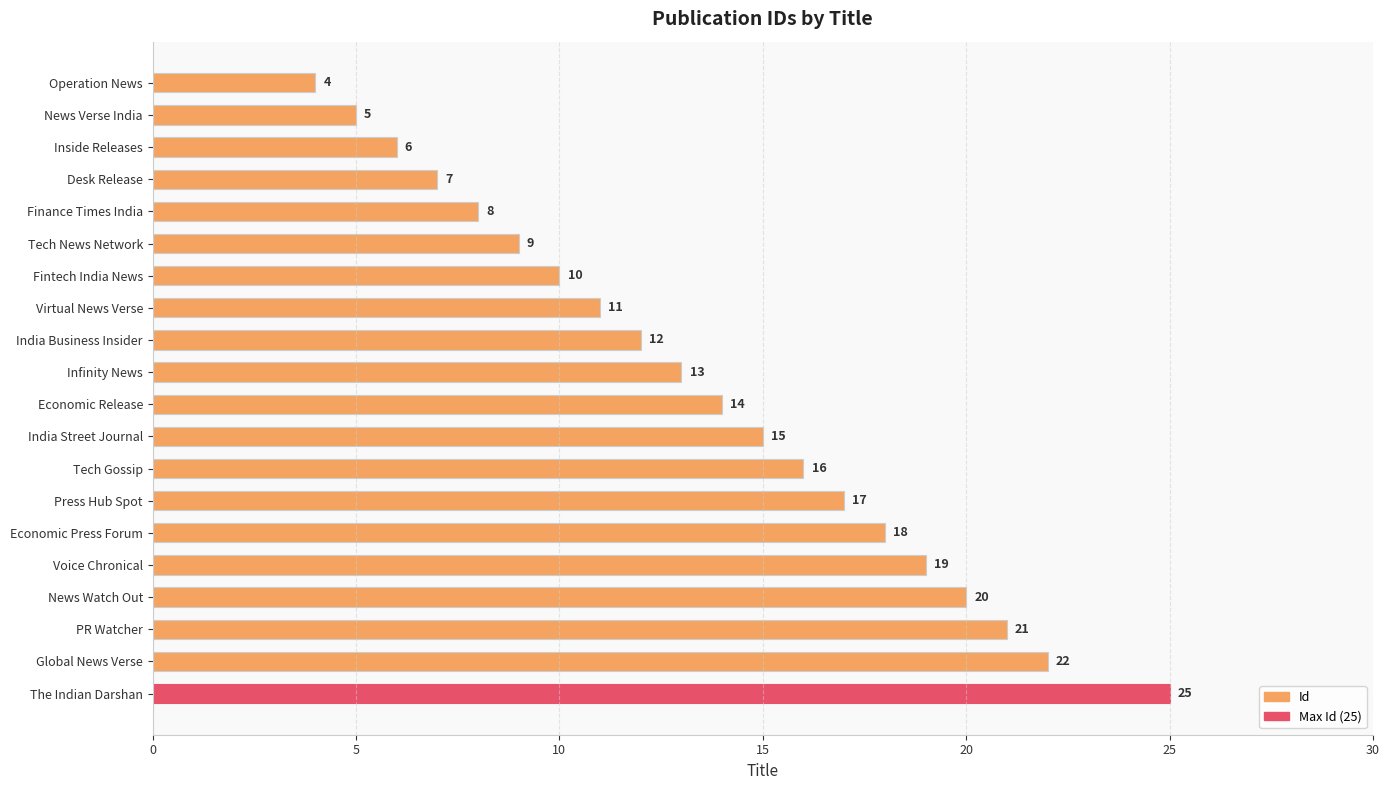

What is the greatest value displayed?

25